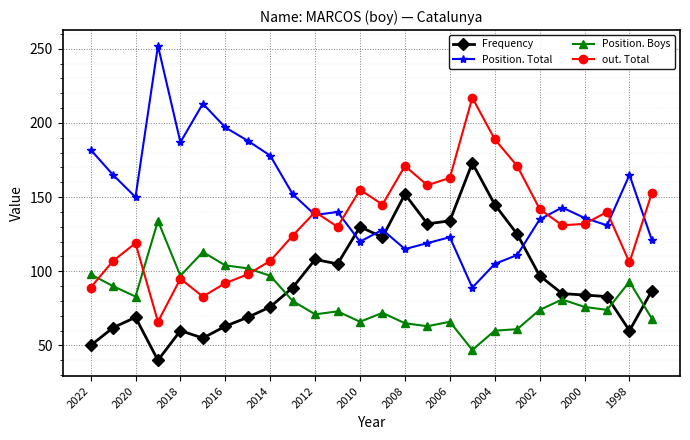

Does the chart display data point markers on the line(s)?

Yes